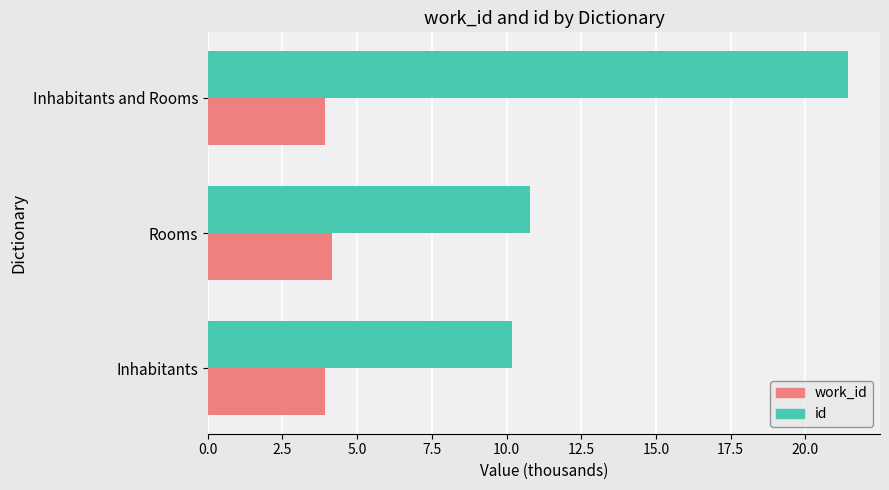

What is the spread (max minus min) of values at Rooms?

6.6